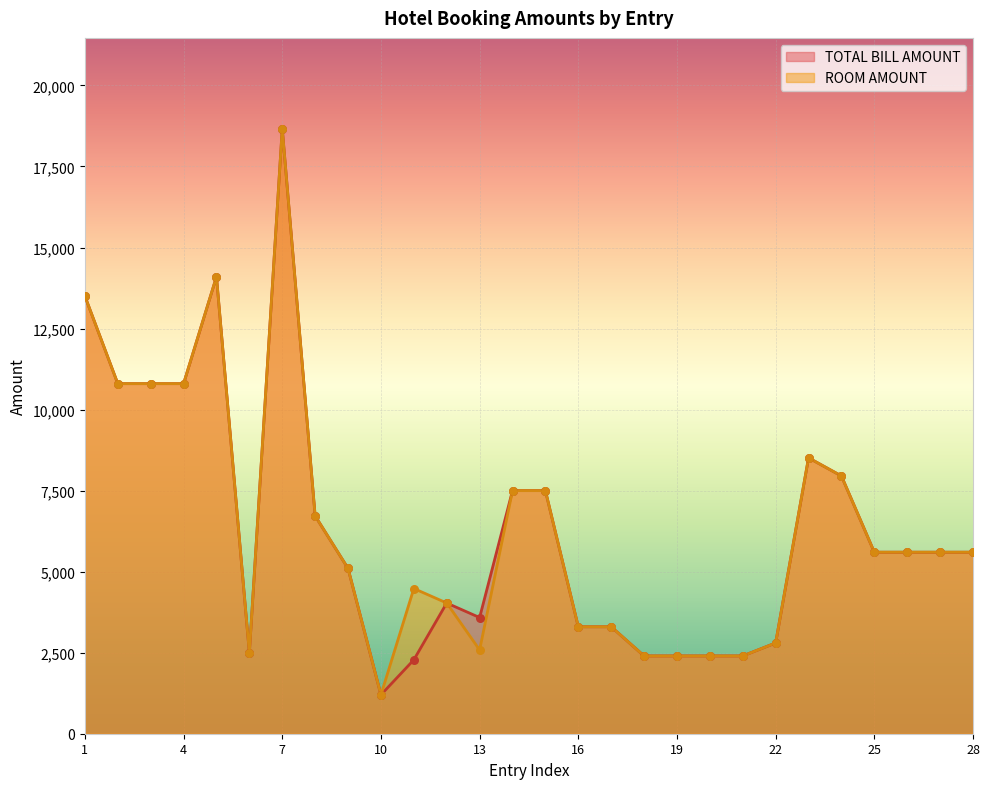

Which series reaches the minimum Y coordinate?

TOTAL BILL AMOUNT